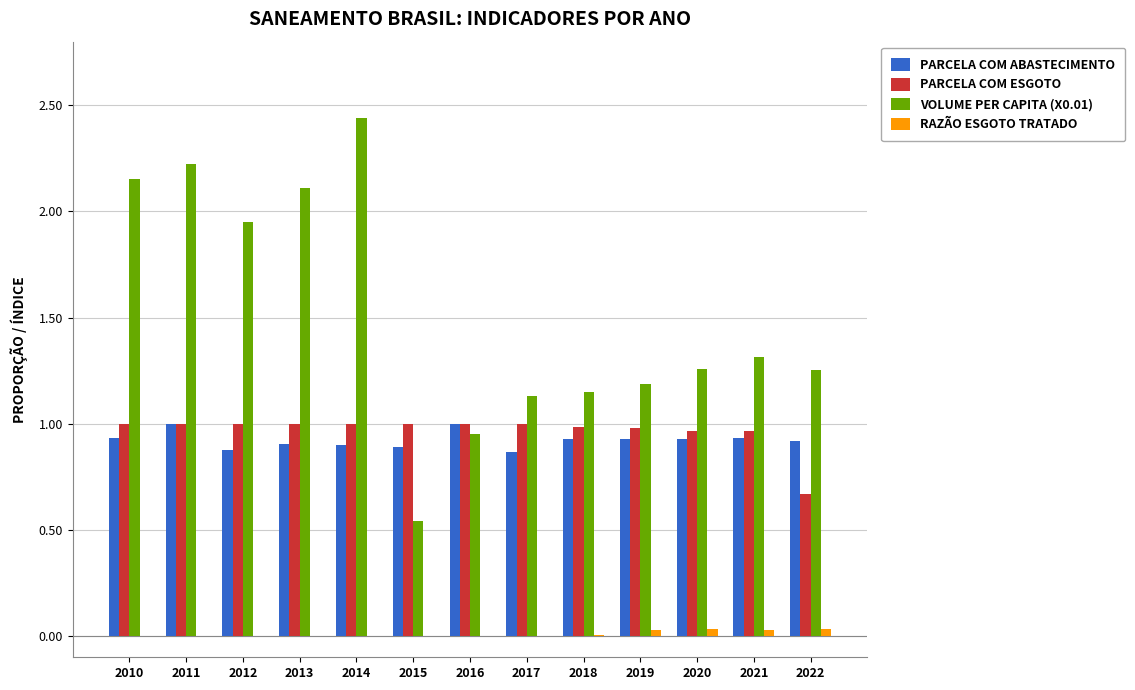

The VOLUME PER CAPITA (X0.01) series shows 0.9 at 2010. True or false?

False